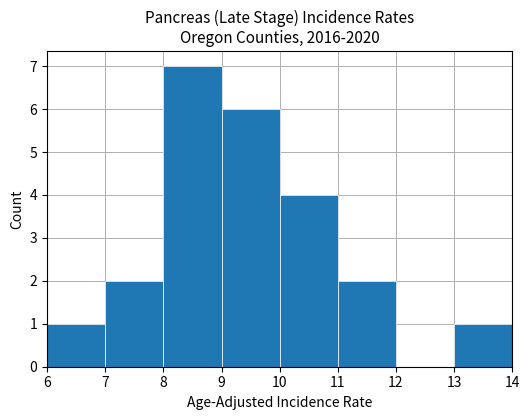

Reading left to right, list every bar in this chart as the range it spans on the x-axis followed by its height. The values are not printed on the chart, so give them approximately, as read against the axis.

6 to 7: 1
7 to 8: 2
8 to 9: 7
9 to 10: 6
10 to 11: 4
11 to 12: 2
12 to 13: 0
13 to 14: 1